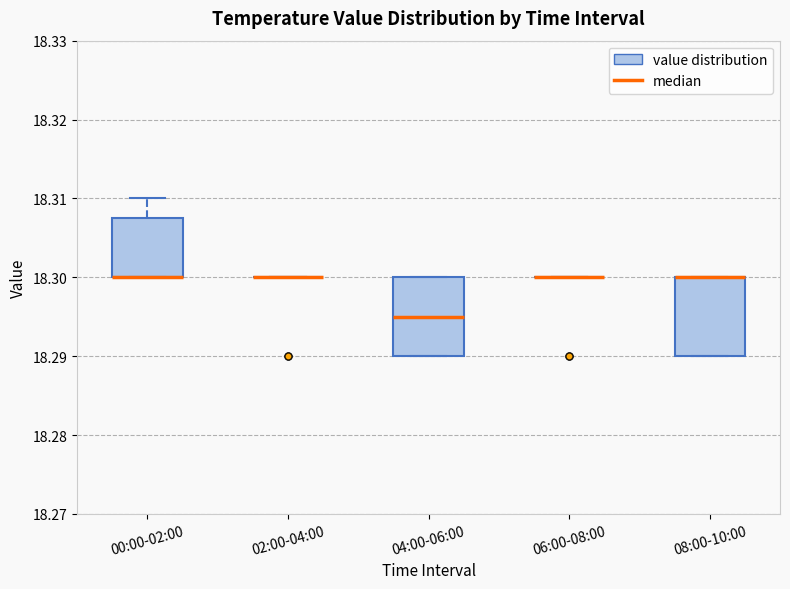

Reading left to right, transcribe this box plot: for each box, give where its median line is, the range the box spans, and where its two whiskers end, as read against the y-axis. The values are not printed on the chart, so give them approximately, as read against the axis.

00:00-02:00: median 18.300 (drawn on the box's lower edge), box 18.300 to 18.308, whiskers 18.300 to 18.310
02:00-04:00: box collapsed to a line at 18.300, whiskers 18.300 to 18.300
04:00-06:00: median 18.295, box 18.290 to 18.300, whiskers 18.290 to 18.300
06:00-08:00: box collapsed to a line at 18.300, whiskers 18.300 to 18.300
08:00-10:00: median 18.300 (drawn on the box's upper edge), box 18.290 to 18.300, whiskers 18.290 to 18.300